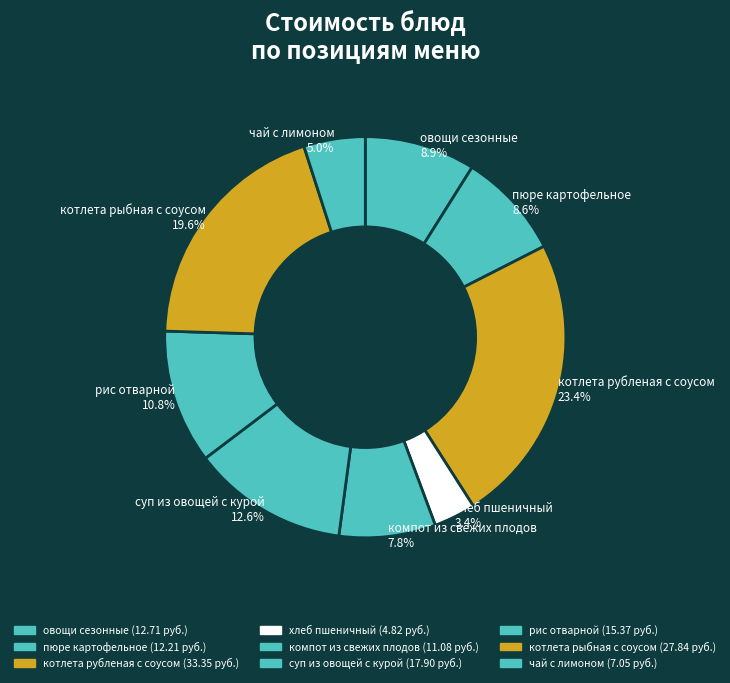

Between компот из свежих плодов and хлеб пшеничный, which is larger?

компот из свежих плодов